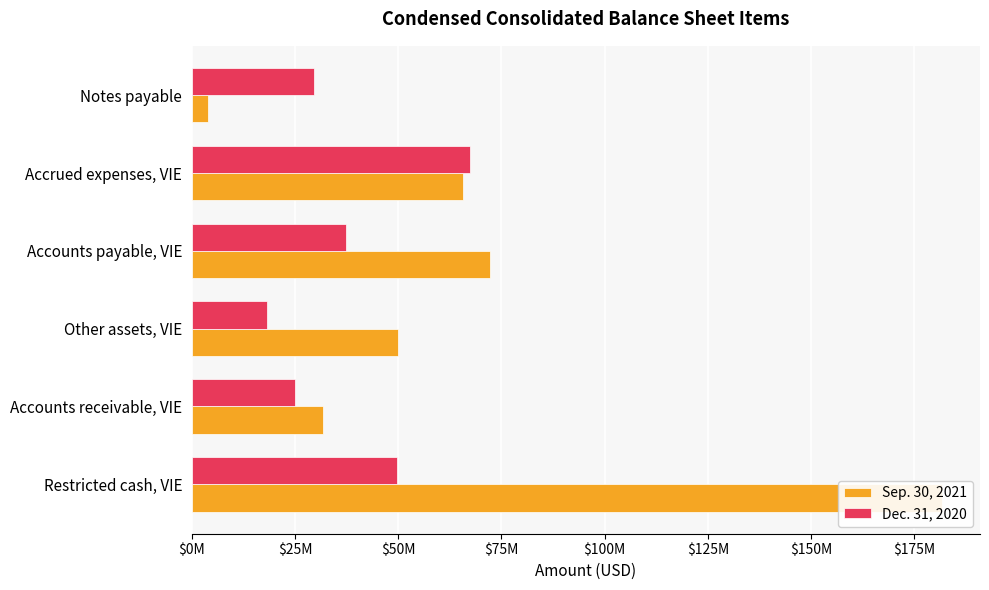

What is the maximum value for Dec. 31, 2020?

67401055